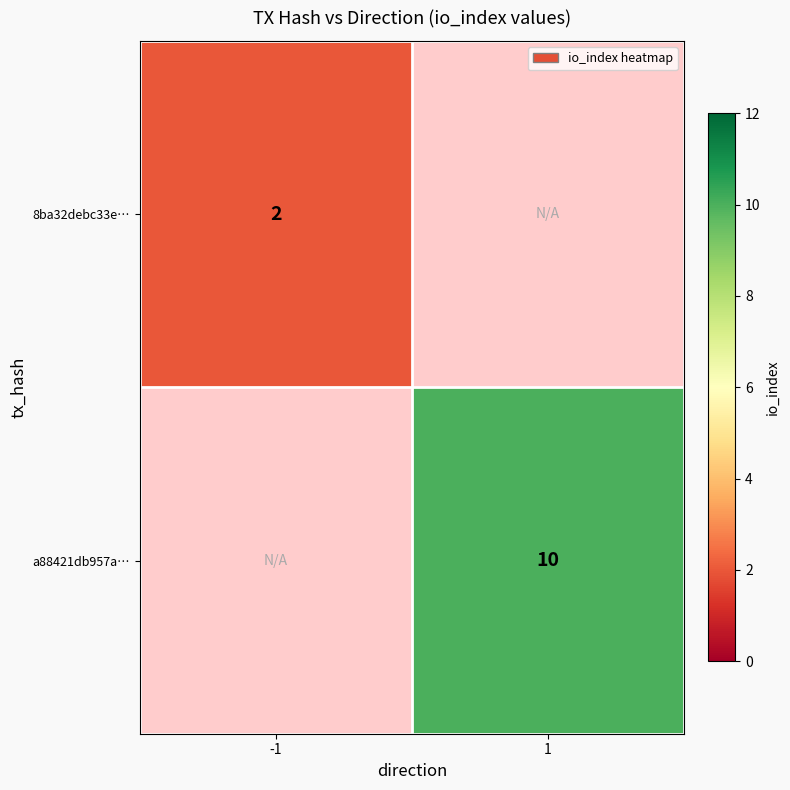

The value of 8ba32debc33e… at -1 is 3. True or false?

False